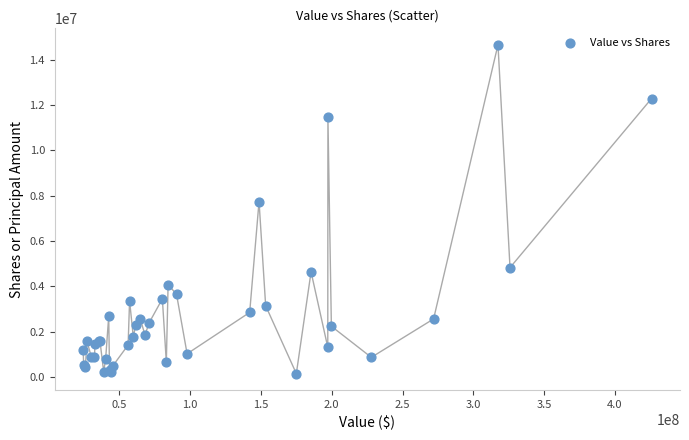

What Y value in the scatter plot is closest to 7408719?

7748040